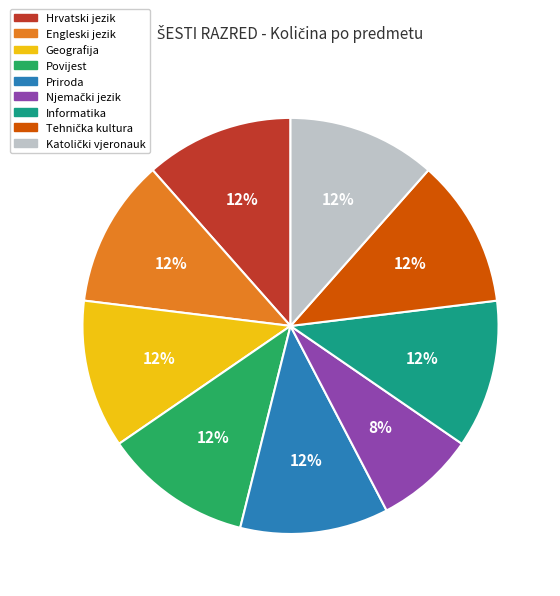

To the nearest percent, what is the difference between the largest and smallest slice percentages?

4%